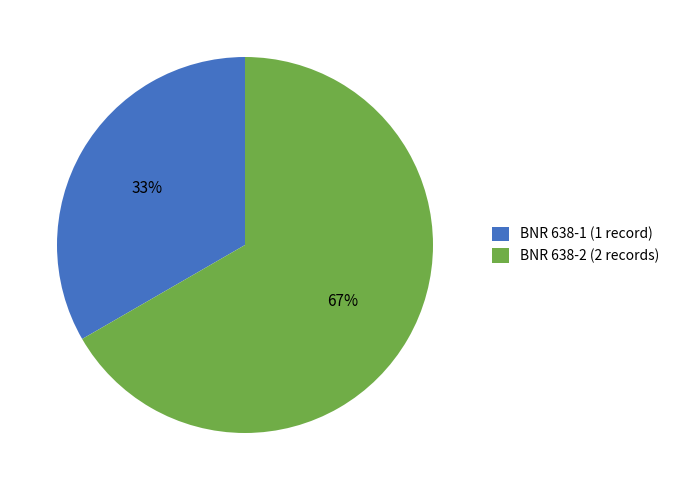

Which category accounts for the majority?

BNR 638-2